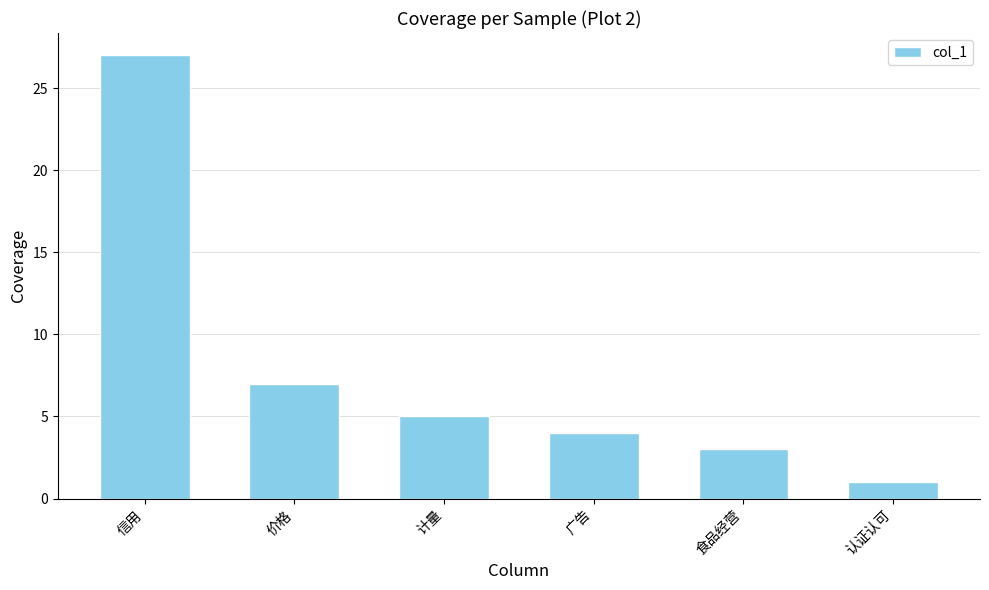

True or false: the data shows 1 at 认证认可.

True